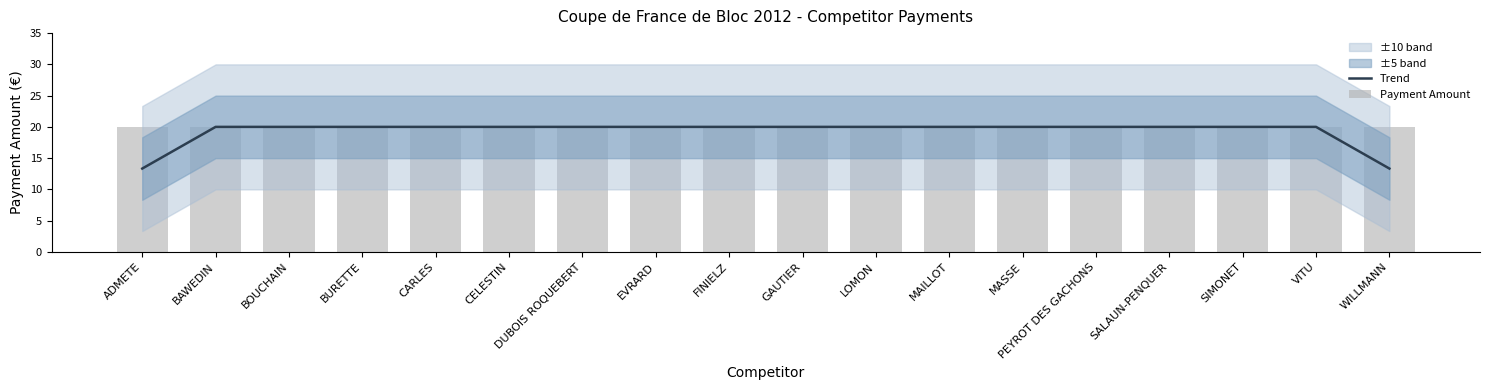

Which label corresponds to the smallest value in the chart?

ADMETE